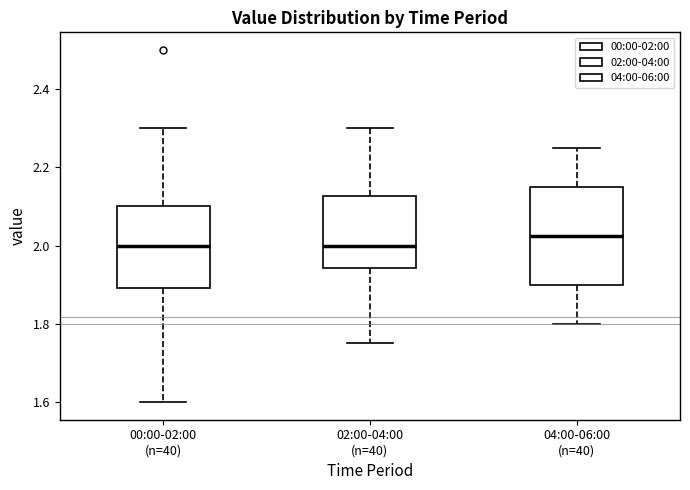

Reading left to right, transcribe this box plot: for each box, give where its median line is, the range the box spans, and where its two whiskers end, as read against the y-axis. The values are not printed on the chart, so give them approximately, as read against the axis.

00:00-02:00 (n=40): median 2.00, box 1.90 to 2.10, whiskers 1.60 to 2.30
02:00-04:00 (n=40): median 2.00, box 1.94 to 2.12, whiskers 1.76 to 2.30
04:00-06:00 (n=40): median 2.02, box 1.90 to 2.16, whiskers 1.80 to 2.26